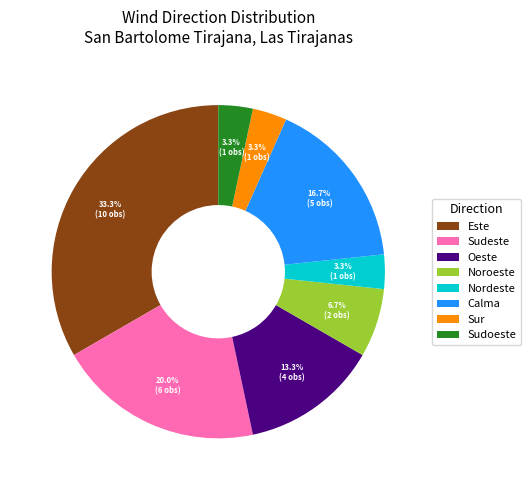

Does any single category account for the majority?

No